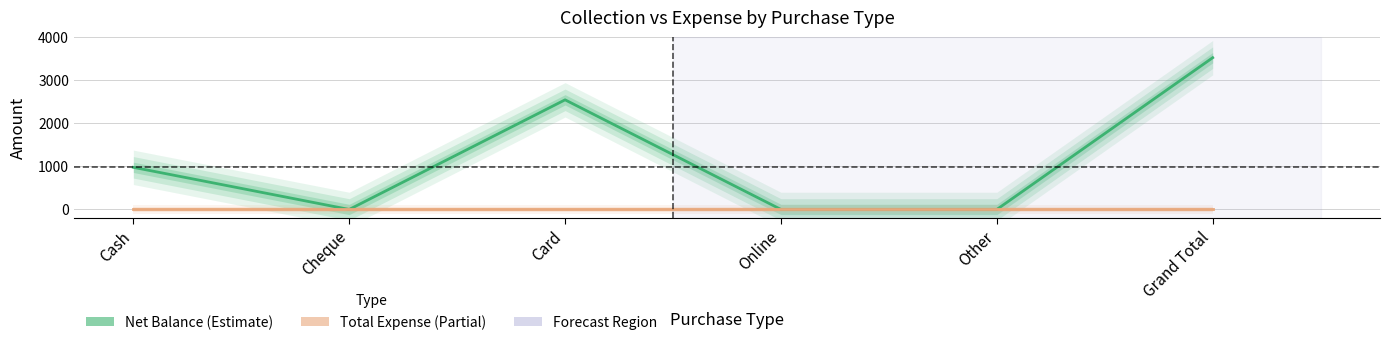

At which category does the chart reach its minimum across all series?

Cheque